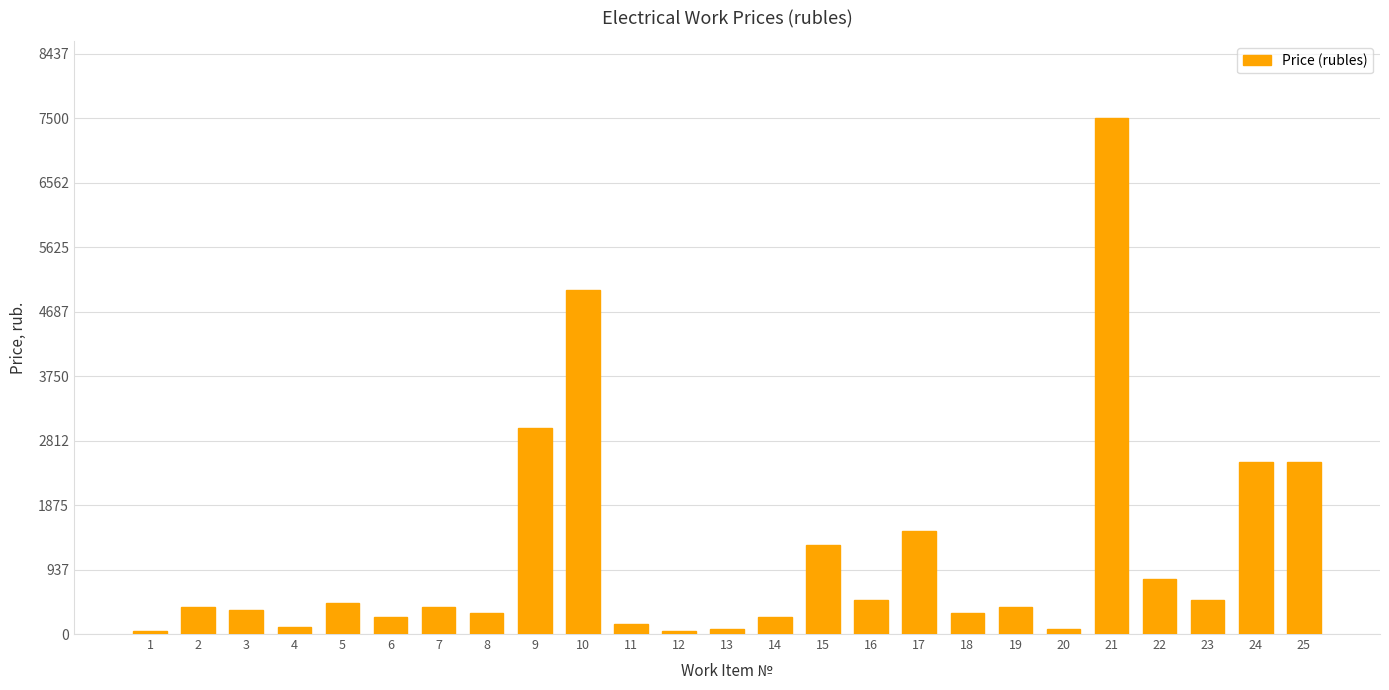

What is the sum of the values at 1 and 23?

550